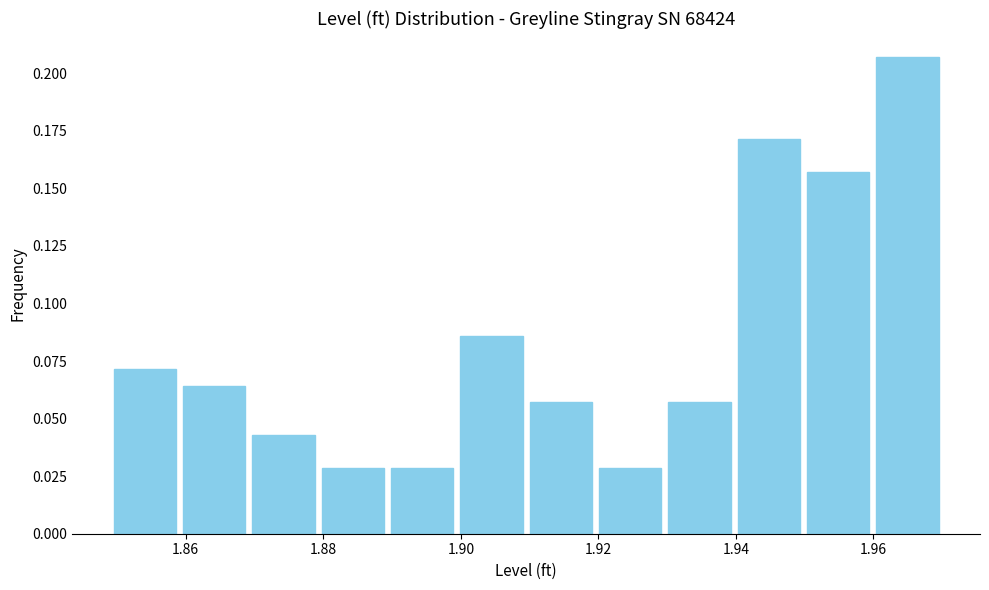

Which range on the x-axis has the tallest bar?

1.96 to 1.97